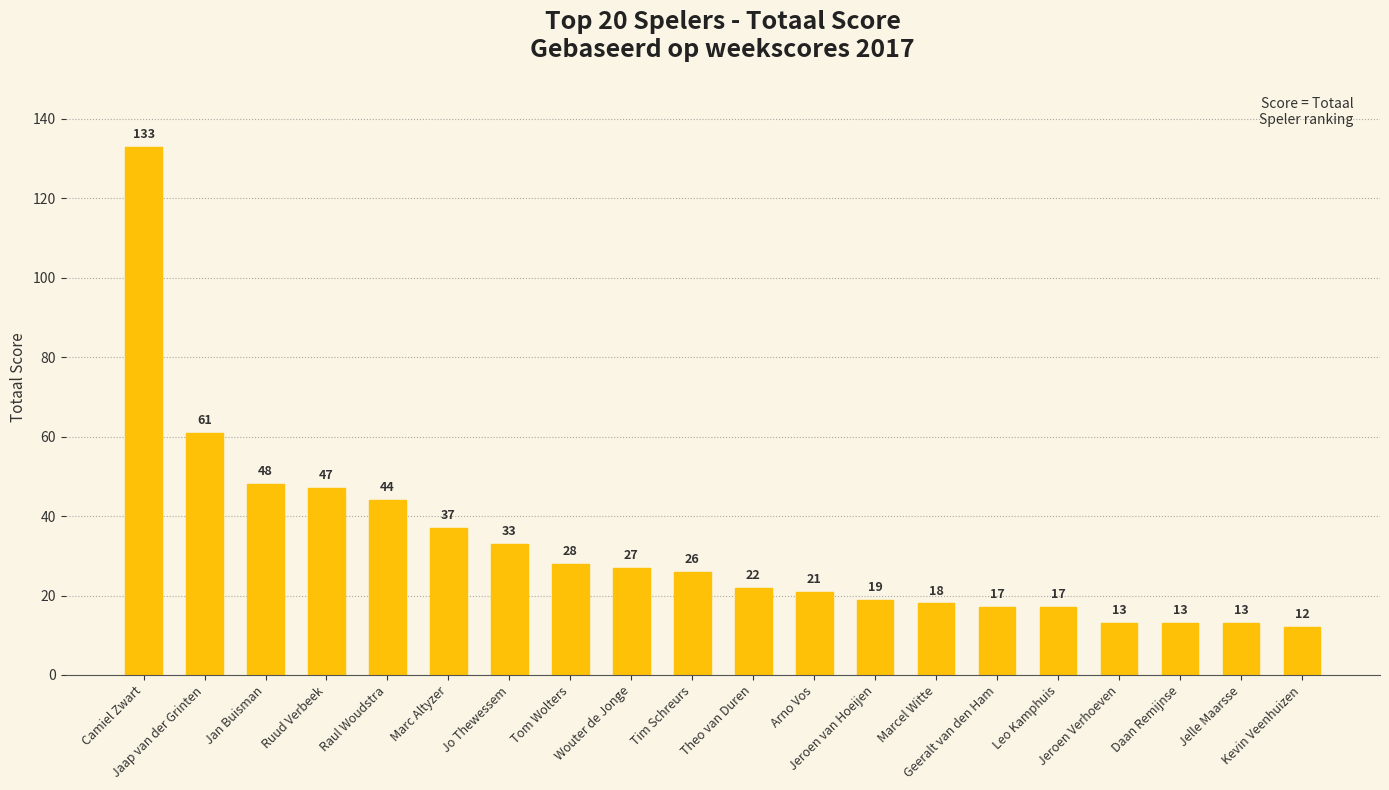

What is the sum of all values?

649